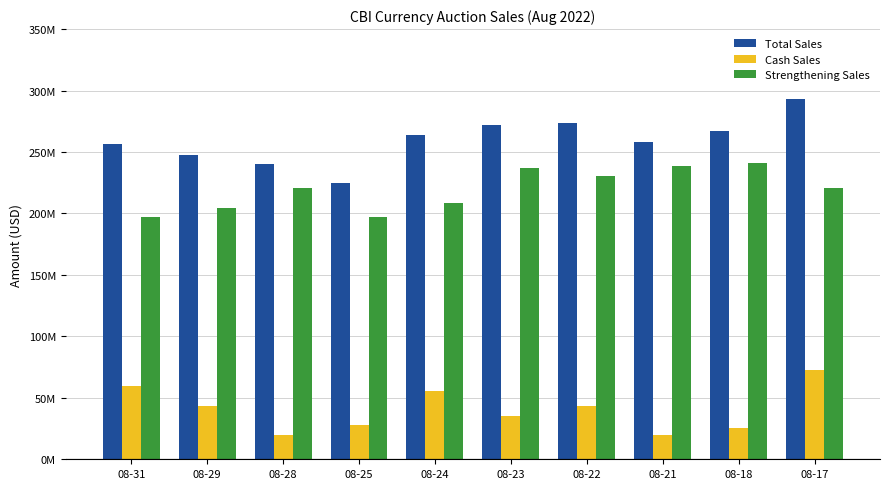

What are all the series names shown in the legend?

Total Sales, Cash Sales, Strengthening Sales